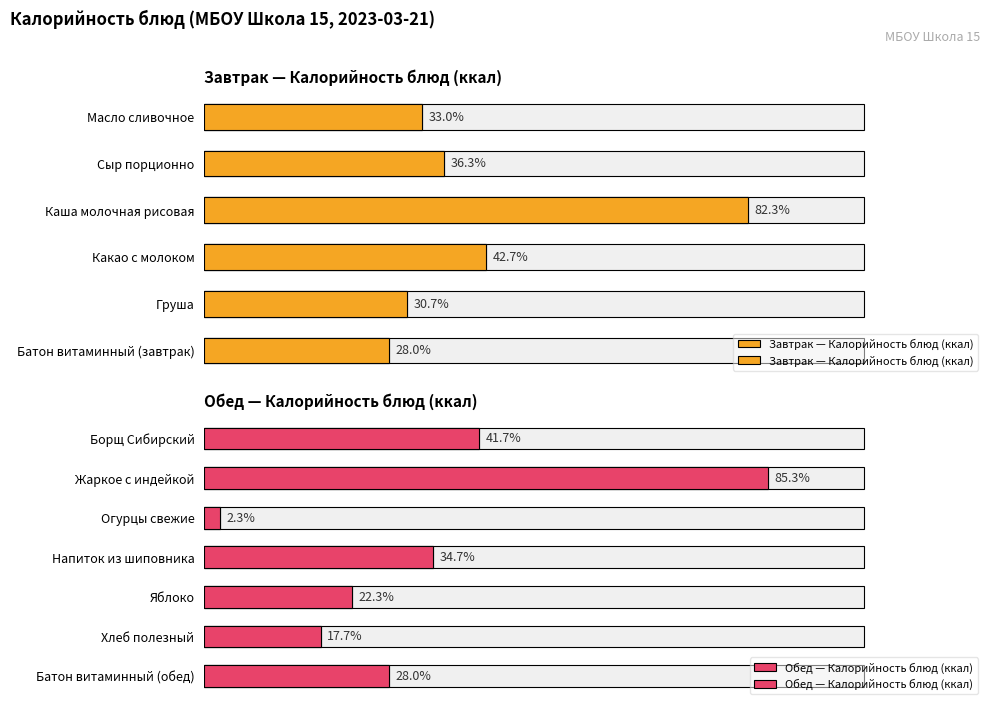

Rank the categories by value from highest to lowest.

Жаркое с индейкой, Каша молочная рисовая, Какао с молоком, Борщ Сибирский, Сыр порционно, Напиток из шиповника, Масло сливочное, Груша, Батон витаминный (завтрак), Батон витаминный (обед), Яблоко, Хлеб полезный, Огурцы свежие